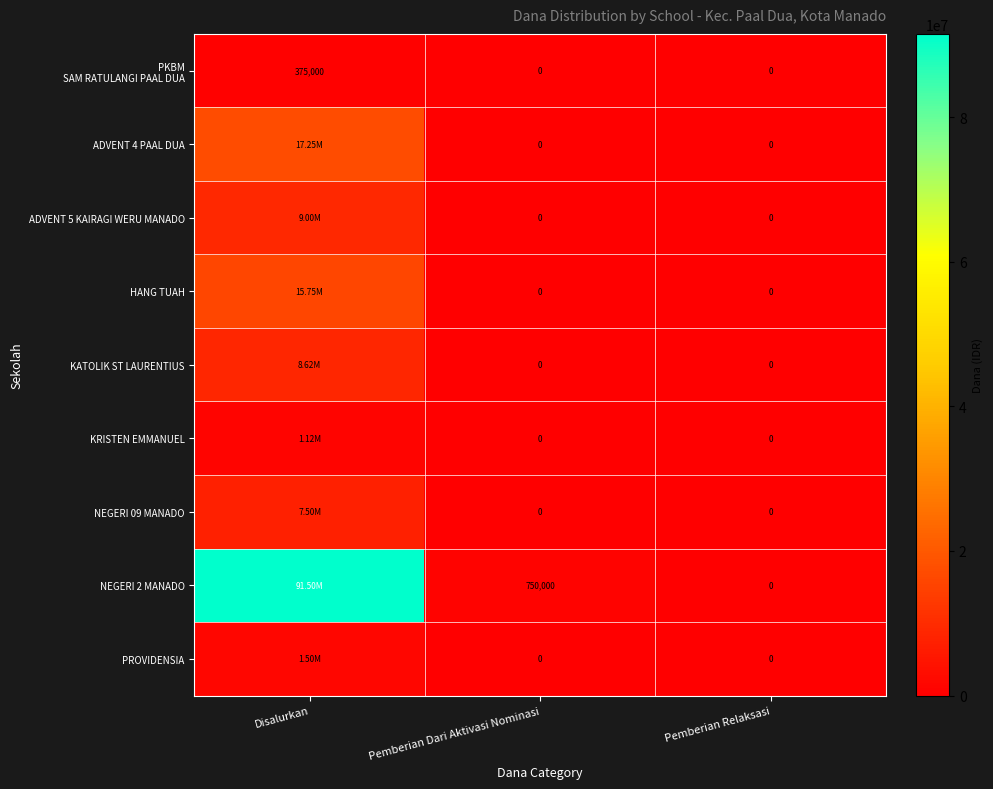

How many distinct data groups are displayed?

9